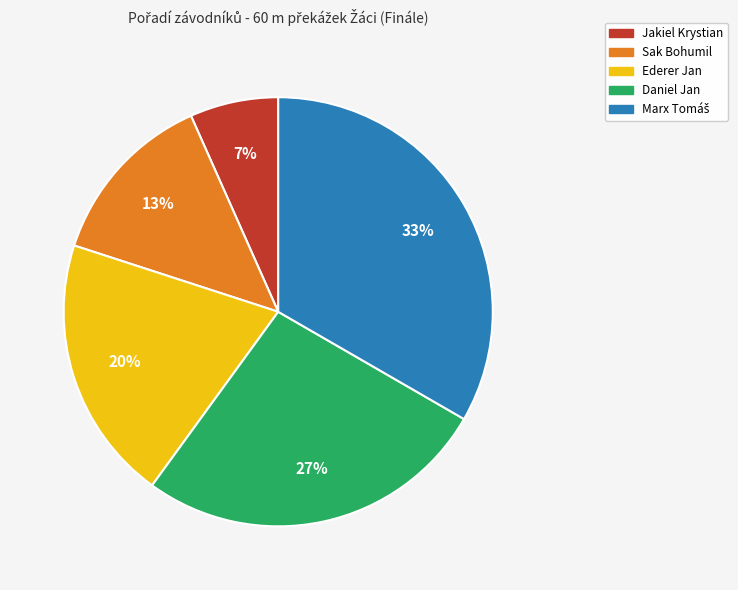

Is it true that Jakiel Krystian is 1% of the pie?

False